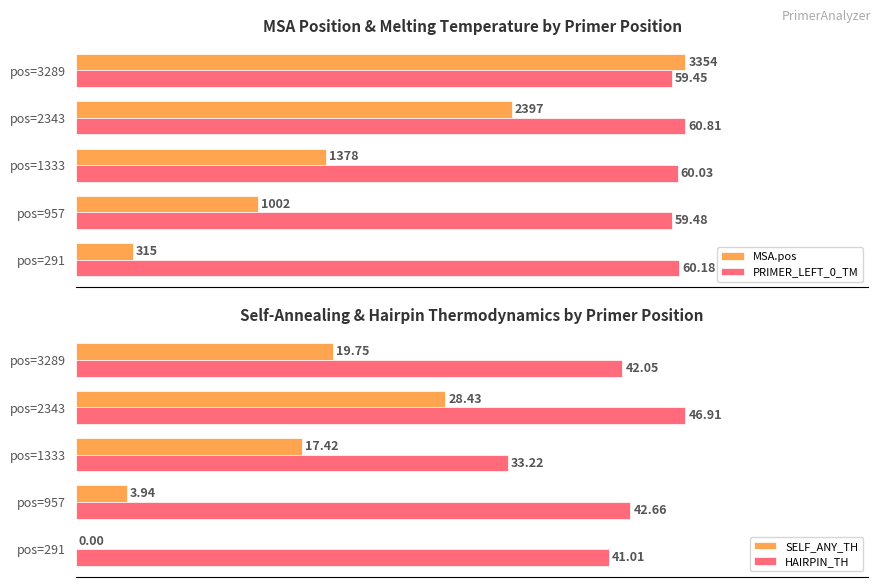

How many distinct data groups are displayed?

4